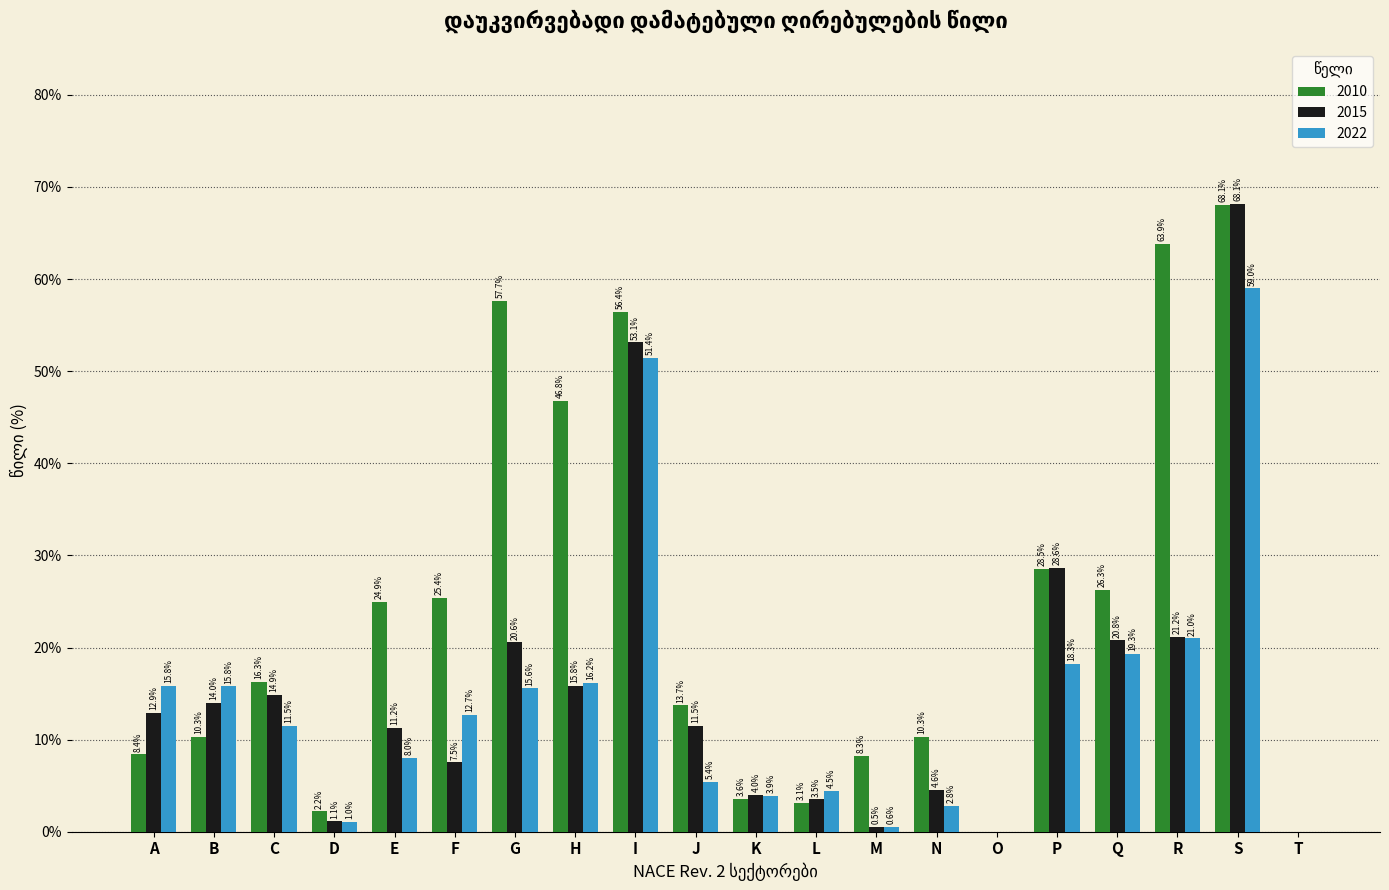

Reading left to right, extract all data points from this chart.

2010: A=8.4	B=10.3	C=16.3	D=2.2	E=24.9	F=25.4	G=57.7	H=46.8	I=56.4	J=13.7	K=3.6	L=3.1	M=8.3	N=10.3	O=0.0	P=28.5	Q=26.3	R=63.9	S=68.1	T=0.0
2015: A=12.9	B=14.0	C=14.9	D=1.1	E=11.2	F=7.5	G=20.6	H=15.8	I=53.1	J=11.5	K=4.0	L=3.5	M=0.5	N=4.6	O=0.0	P=28.6	Q=20.8	R=21.2	S=68.1	T=0.0
2022: A=15.8	B=15.8	C=11.5	D=1.0	E=8.0	F=12.7	G=15.6	H=16.2	I=51.4	J=5.4	K=3.9	L=4.5	M=0.6	N=2.8	O=0.0	P=18.3	Q=19.3	R=21.0	S=59.0	T=0.0